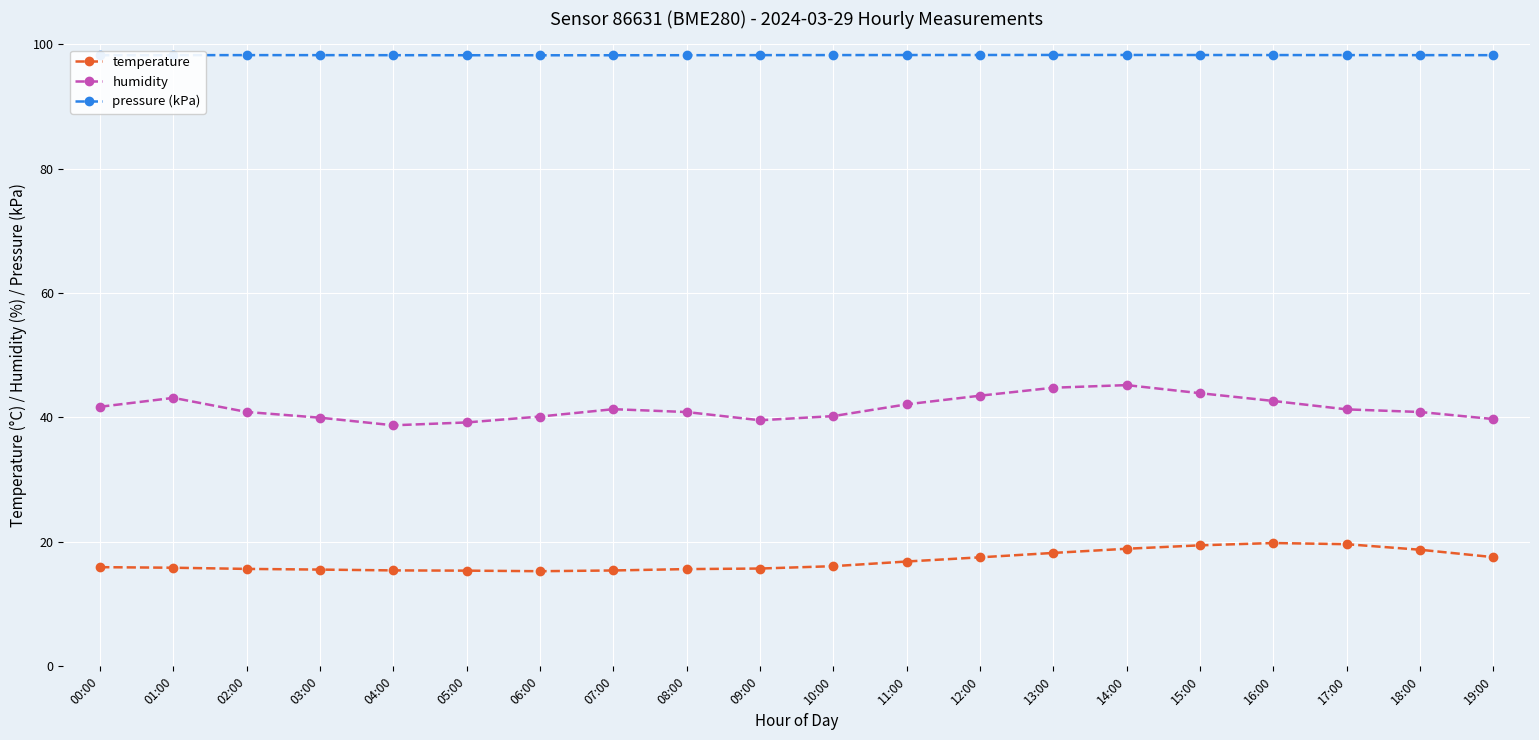

What is the spread (max minus min) of values at 17:00?

78.6